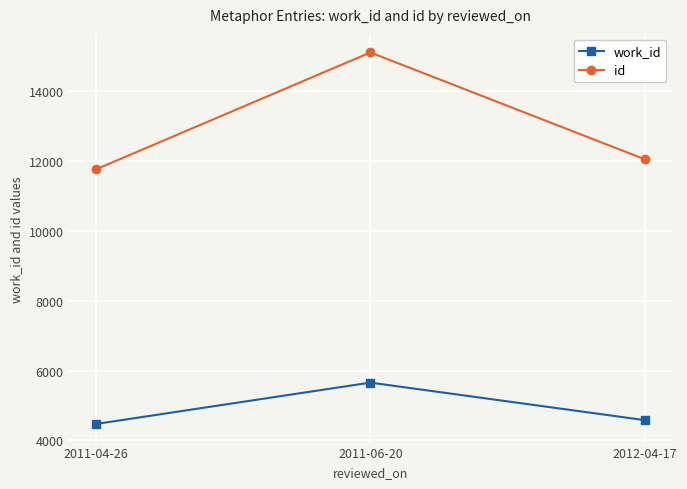

Where does the work_id series first go above 4582?

2011-06-20